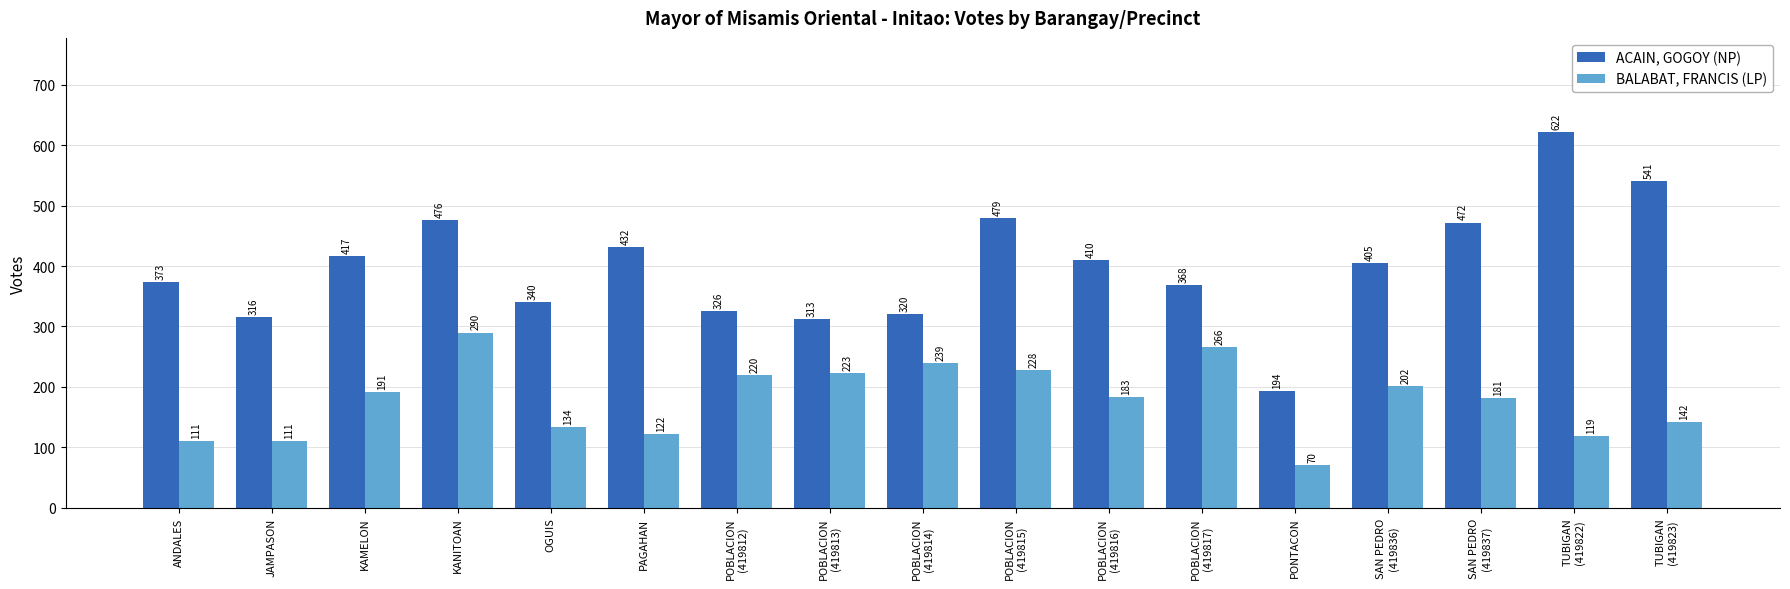

List the series in order of their peak value, lowest first.

BALABAT, FRANCIS (LP), ACAIN, GOGOY (NP)